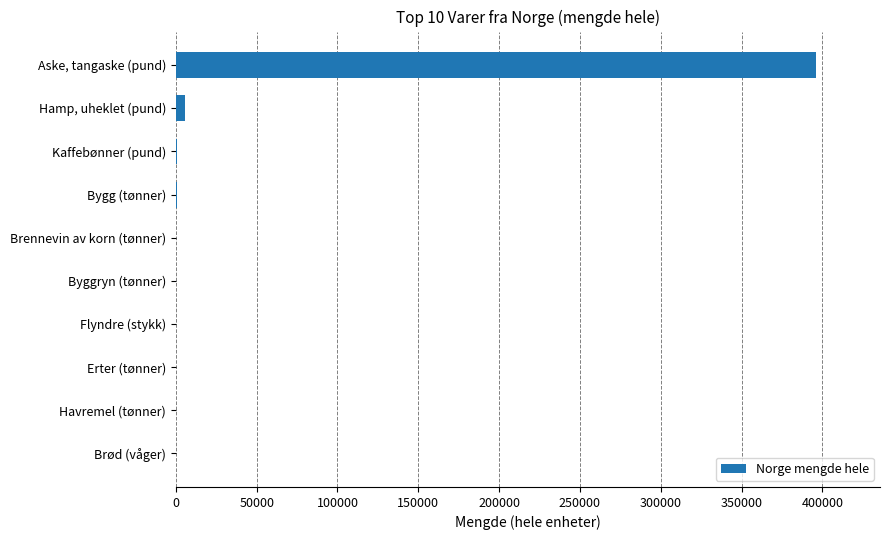

How many distinct data groups are displayed?

1